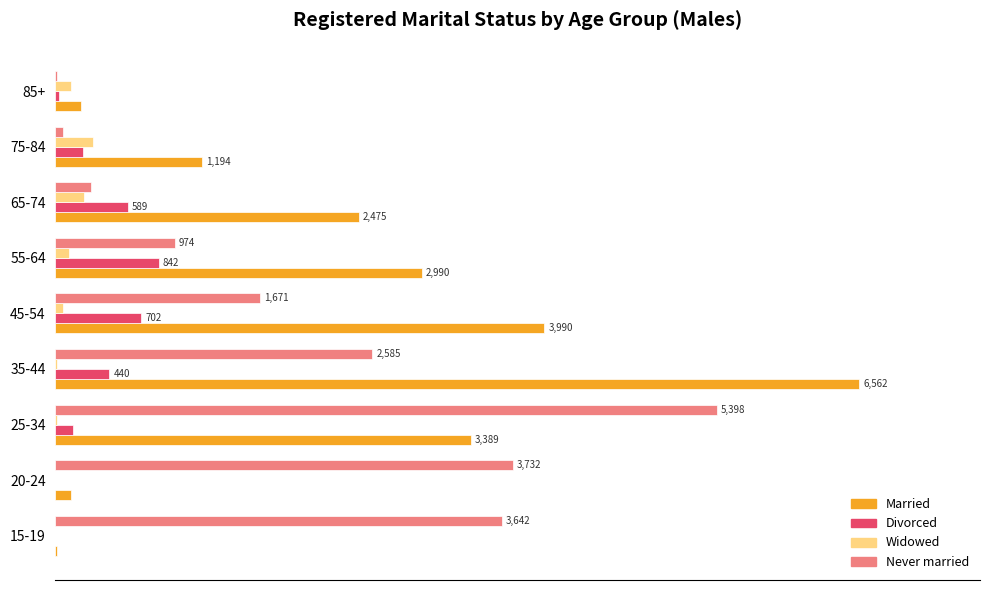

Which series has the largest total across all categories?

Married